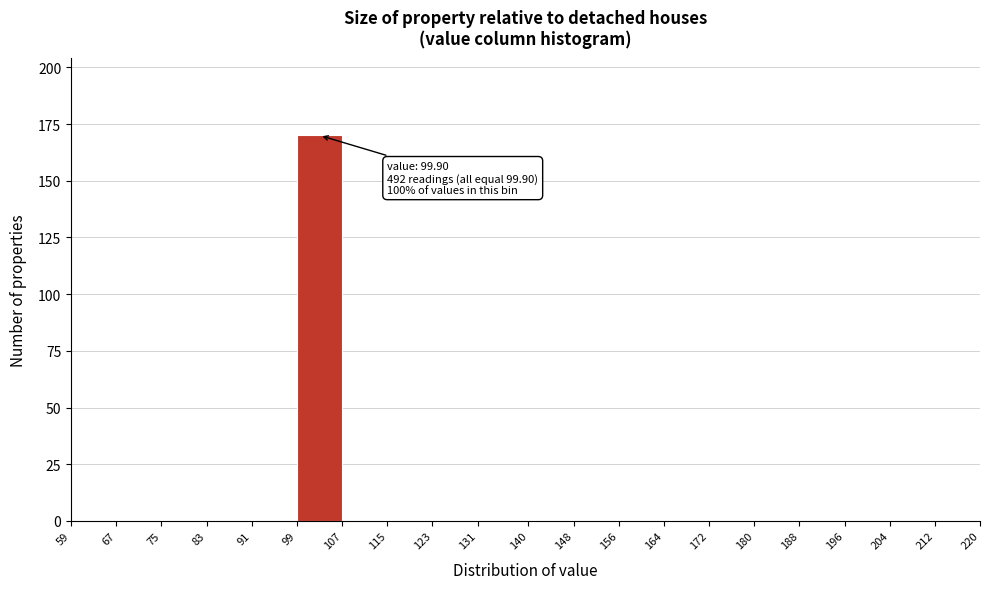

Over which range of the x-axis is the bar tallest?

99 to 107